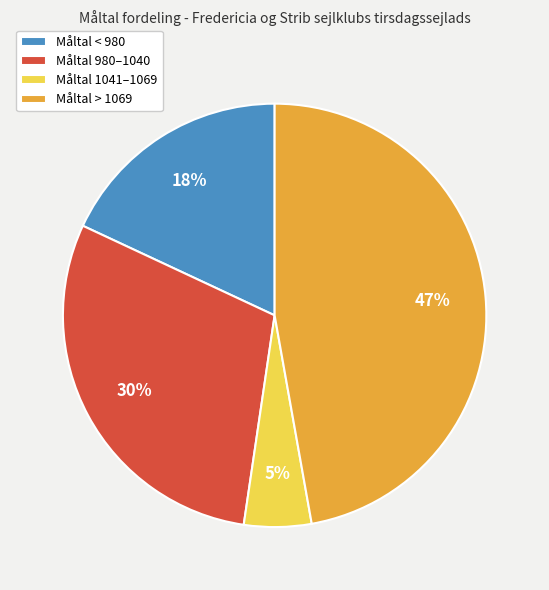

How many slices are in this pie chart?

4